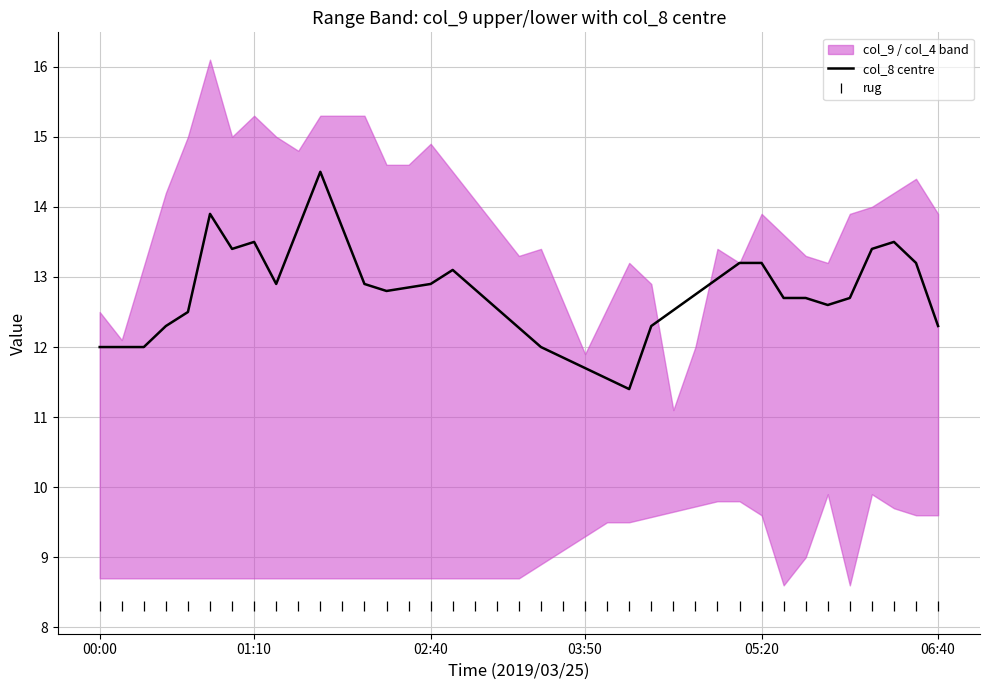

True or false: rug and col_8 centre cross at least once.

False